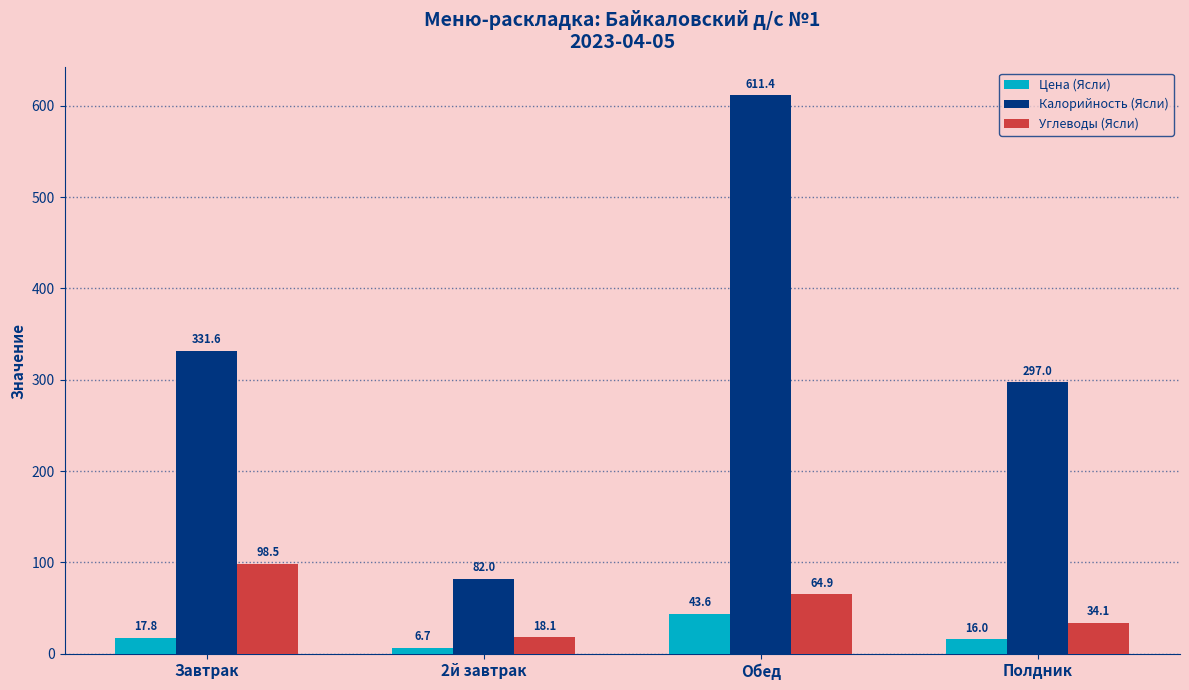

How many groups of bars are there?

4